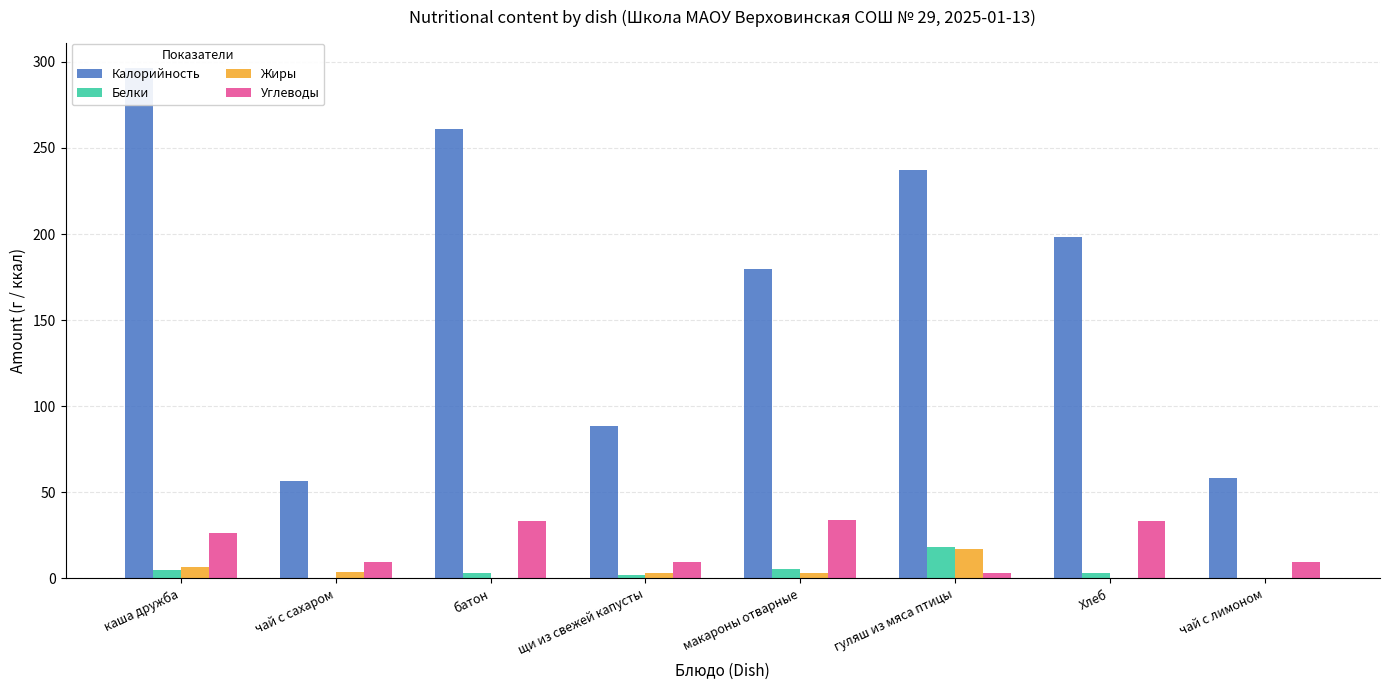

What is the label of the 4th bar from the right?

макароны отварные